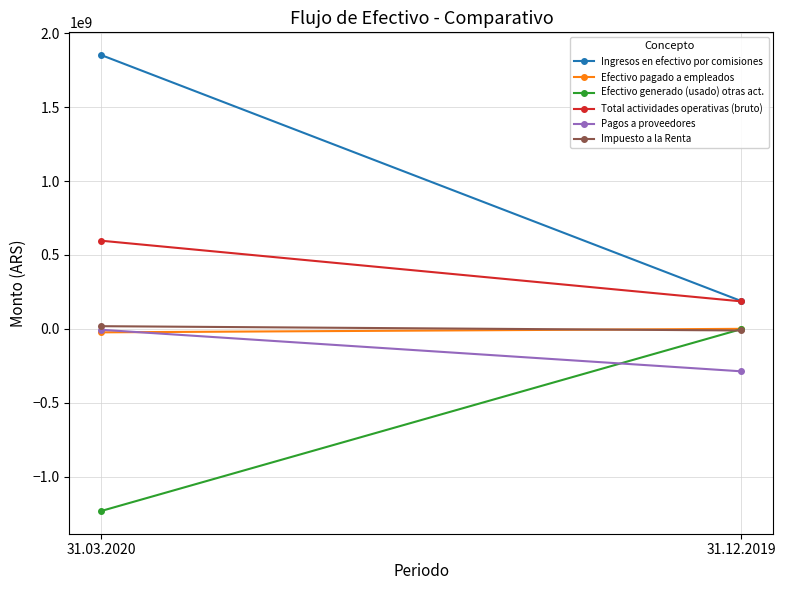

What is the sum of all Impuesto a la Renta values?

6756466